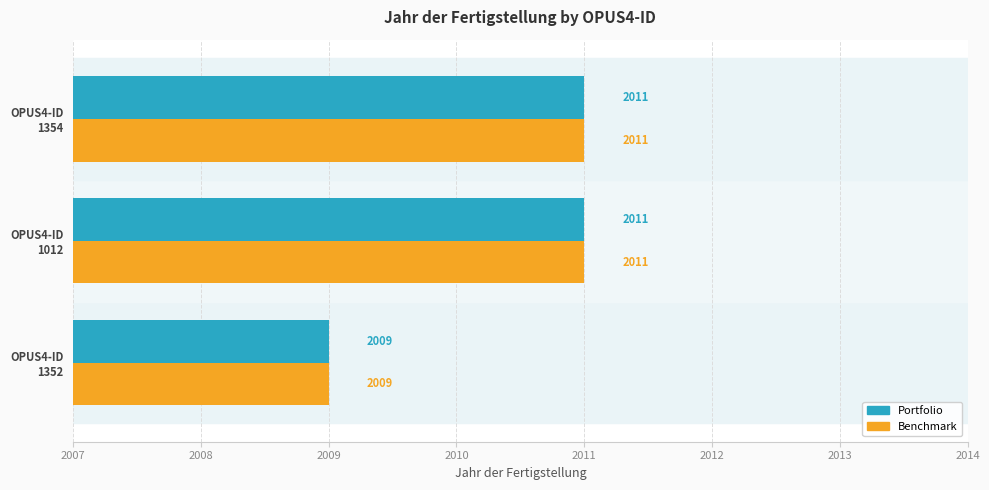

What is the minimum value shown in the chart?

2009